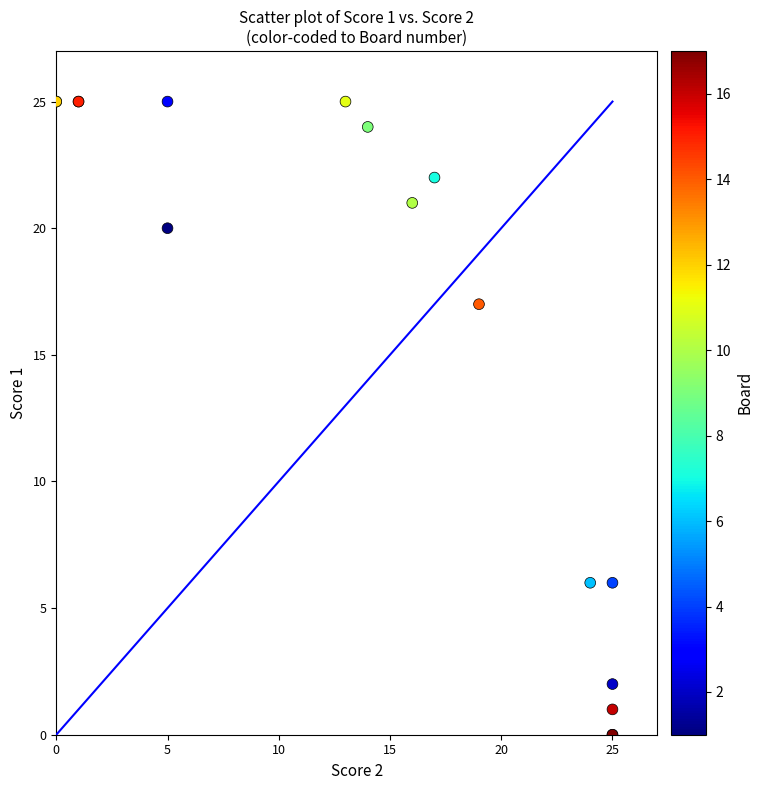

What Y value in the scatter plot is closest to 12?

17